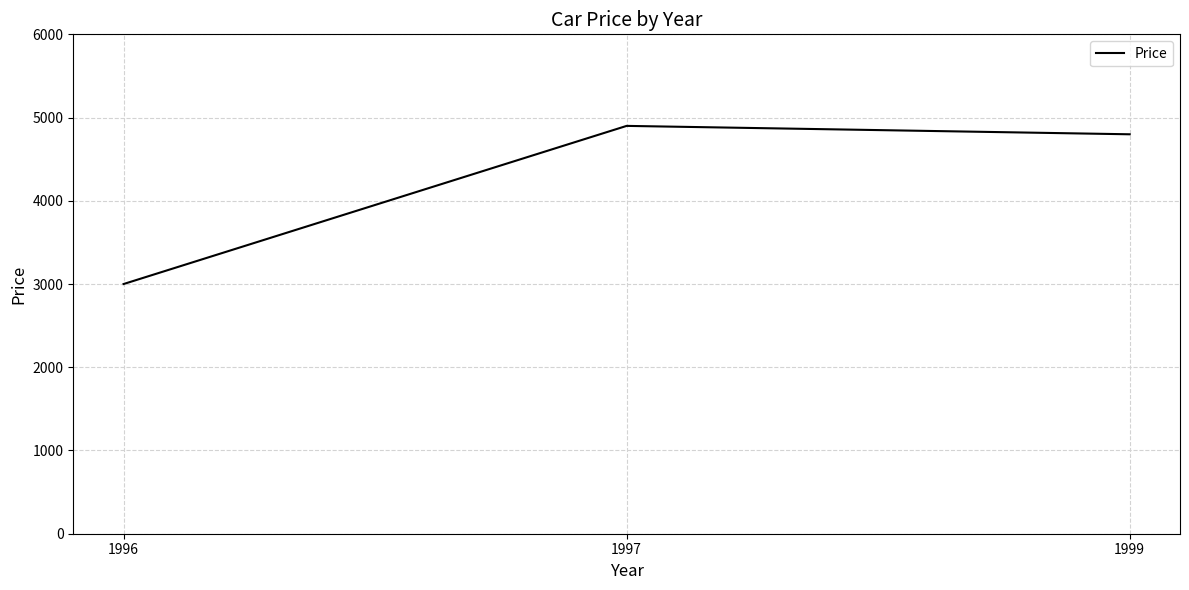

Rank the categories by value from highest to lowest.

1997, 1999, 1996